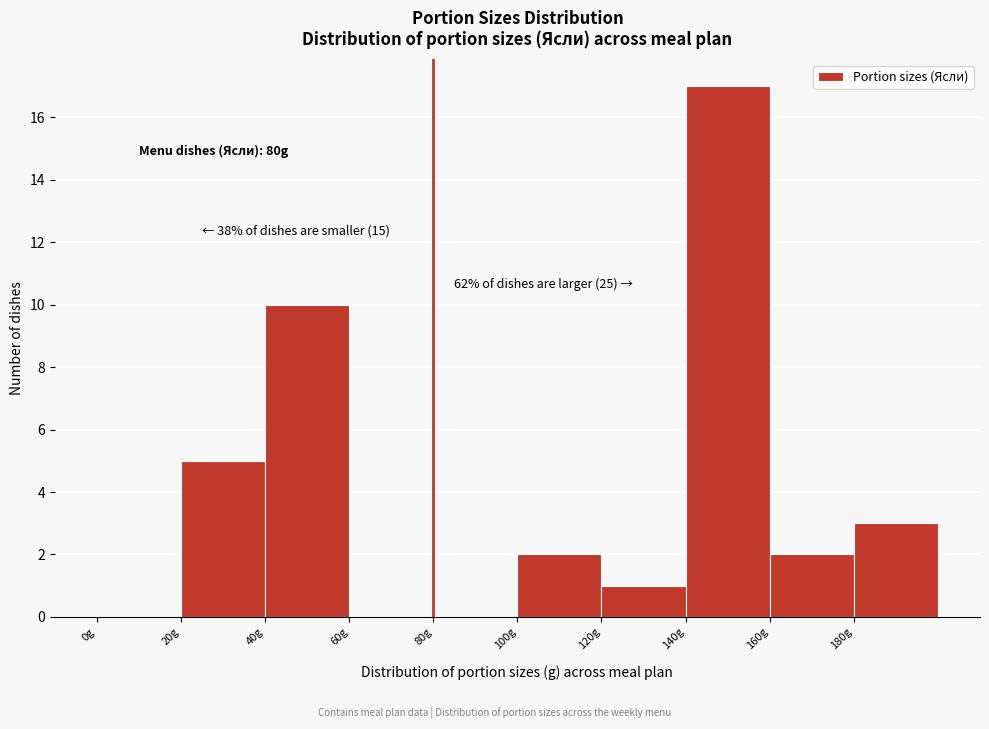

Over which range of the x-axis is the bar tallest?

140 to 160